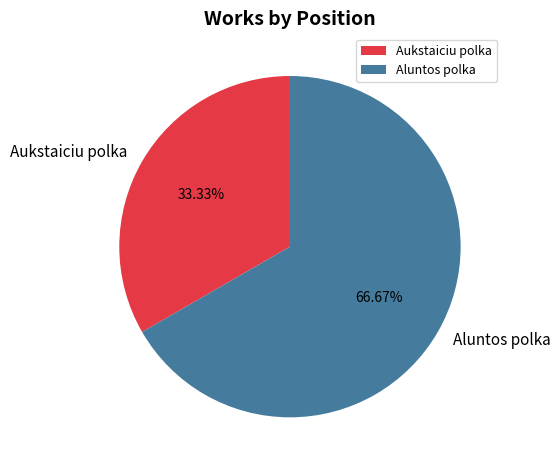

True or false: Aukstaiciu polka accounts for 46% of the total.

False